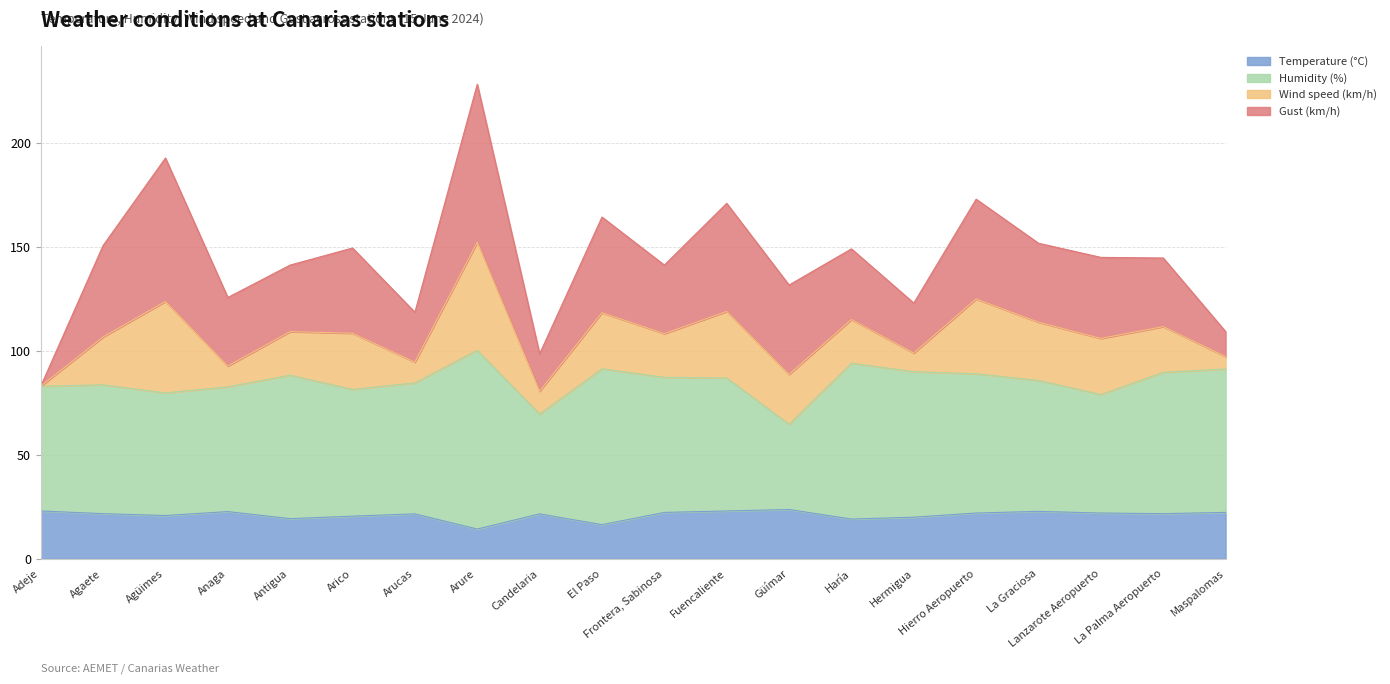

Where is the first local maximum for Temperature (°C)?

Anaga